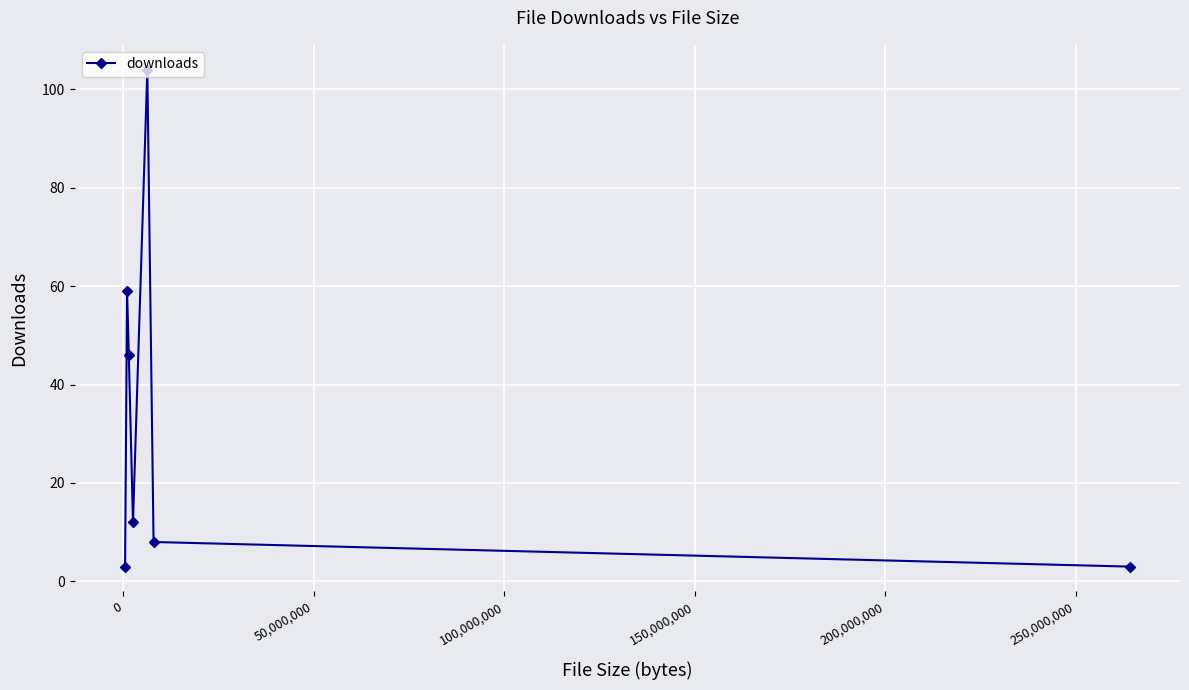

True or false: the data has more than 2 interior local peaks.

False